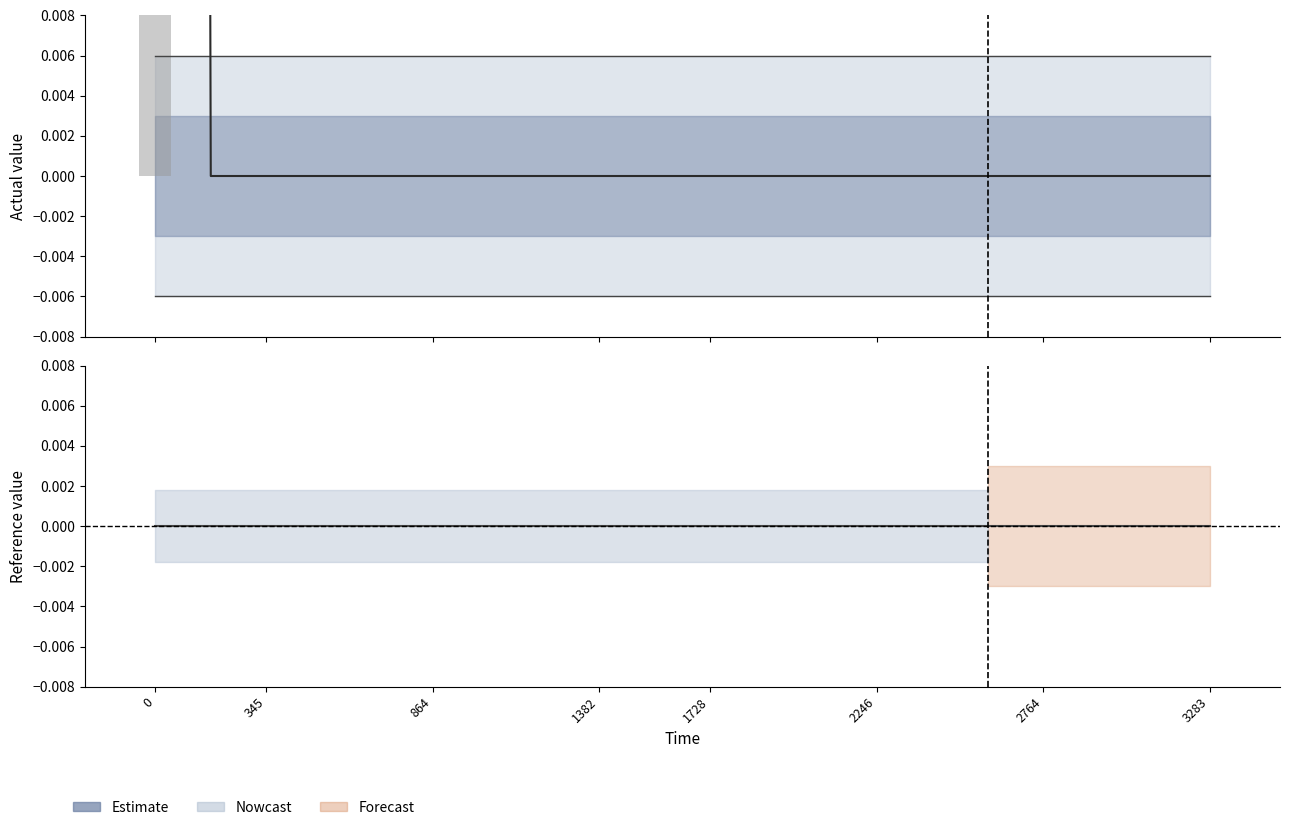

Reading right to left, what are all the values shown in this chart?

high: 0.0	0.0	0.0	0.0	0.0	0.0	0.0	0.0	0.0	0.0	0.0	0.0	0.0	0.0	0.0	0.0	0.0	0.0	0.0	0.0
low: -0.0	-0.0	-0.0	-0.0	-0.0	-0.0	-0.0	-0.0	-0.0	-0.0	-0.0	-0.0	-0.0	-0.0	-0.0	-0.0	-0.0	-0.0	-0.0	-0.0
actual (scaled ×1e16): 0.0	0.0	-0.0	-0.0	0.0	-0.0	-0.0	-0.0	0.0	-0.0	0.0	-0.0	-0.0	-0.0	0.0	-0.0	0.0	0.0	0.0	0.9
actual (raw): 0.0	0.0	-0.0	-0.0	0.0	-0.0	-0.0	-0.0	0.0	-0.0	0.0	-0.0	-0.0	-0.0	0.0	-0.0	0.0	0.0	0.0	0.9
reference: 0.0	0.0	0.0	0.0	0.0	0.0	0.0	0.0	0.0	0.0	0.0	0.0	0.0	0.0	0.0	0.0	0.0	0.0	0.0	0.0